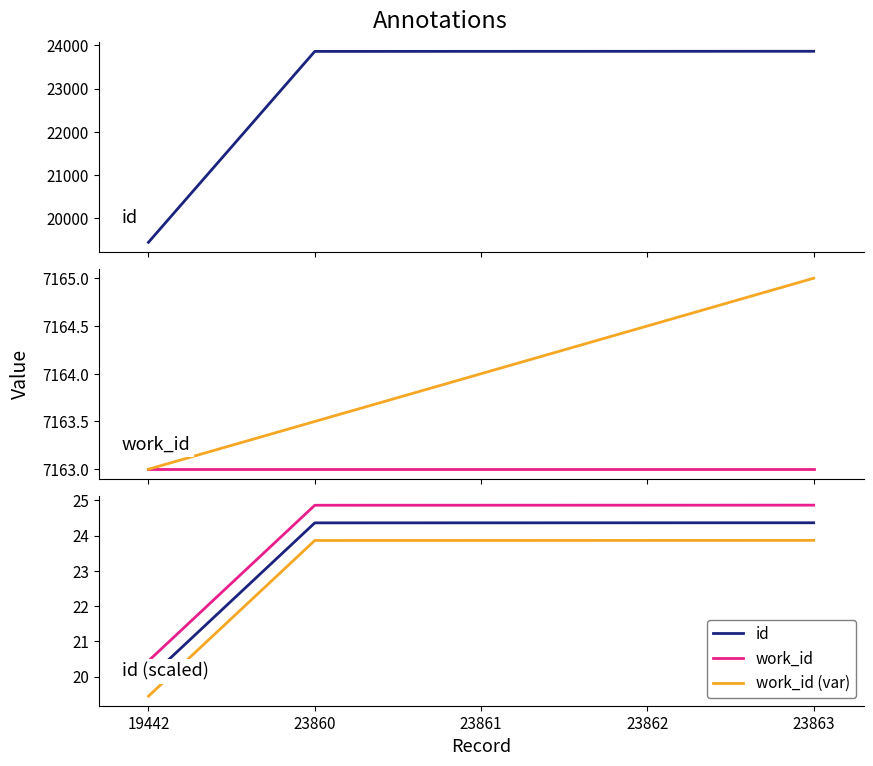

True or false: work_id (var) has more than 0 points higher than both neighbors.

False